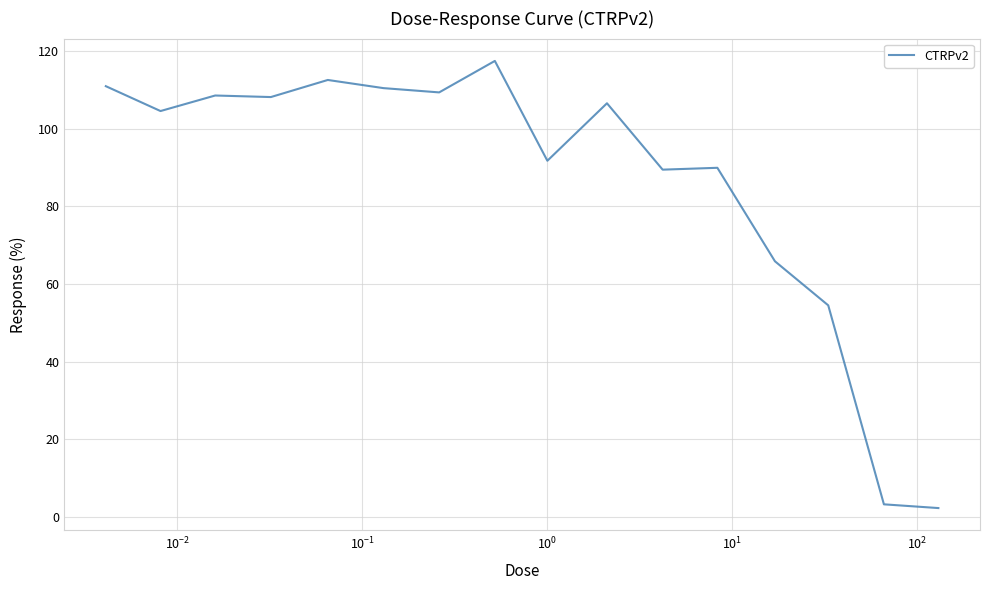

What is the greatest value displayed?

117.4